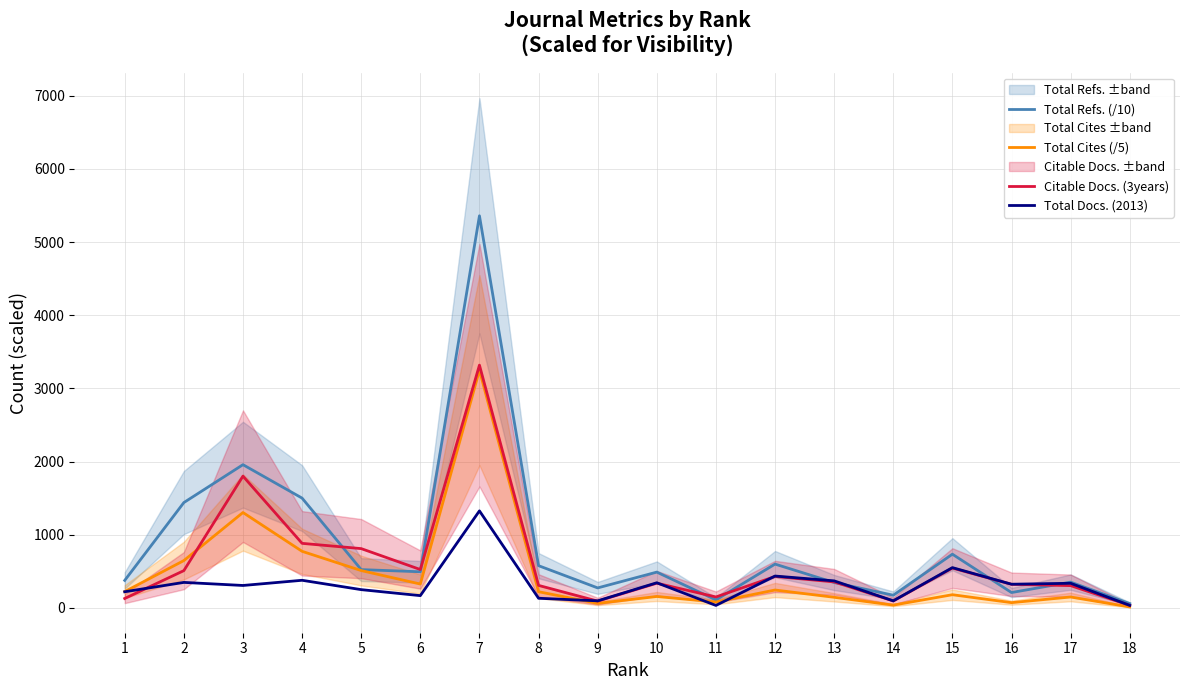

How many times do Total Docs. (2013) and Total Cites (/5) cross each other?

3